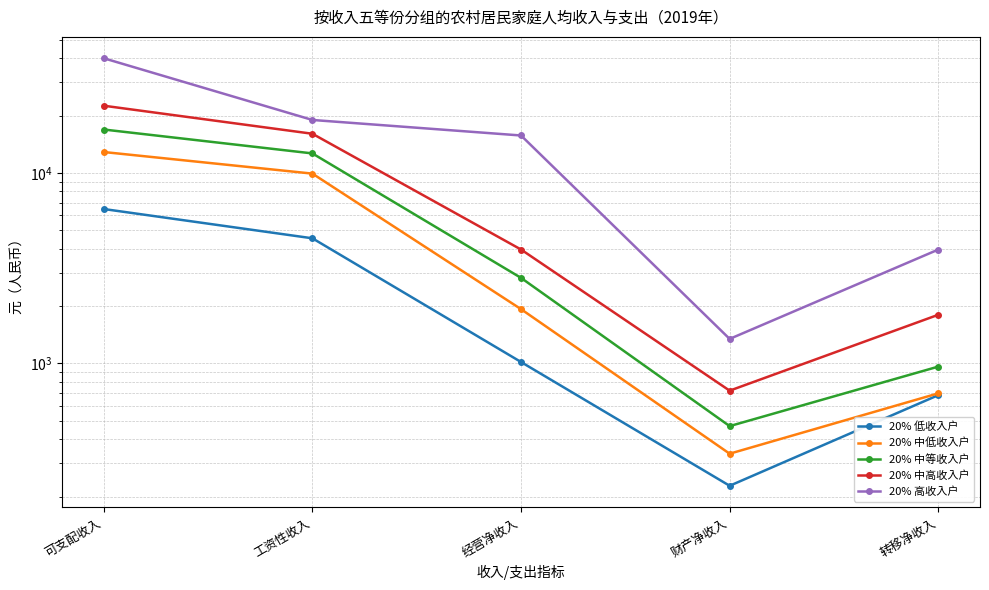

Which series changed the most between 工资性收入 and 转移净收入?

20% 高收入户